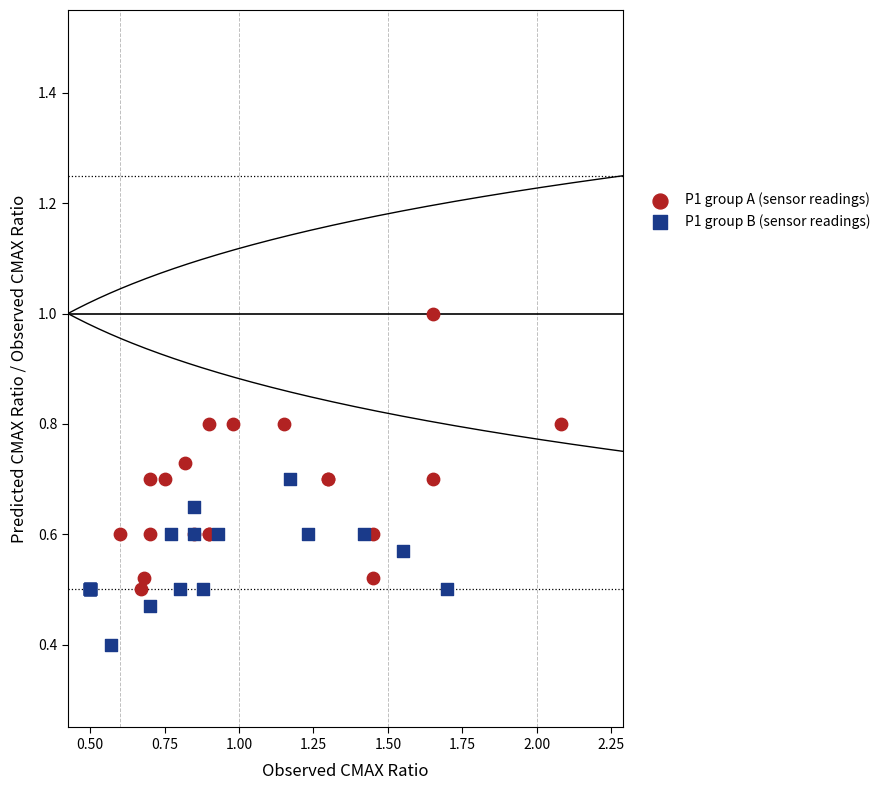

Which series contains the highest Y value?

P1 group A (sensor readings)